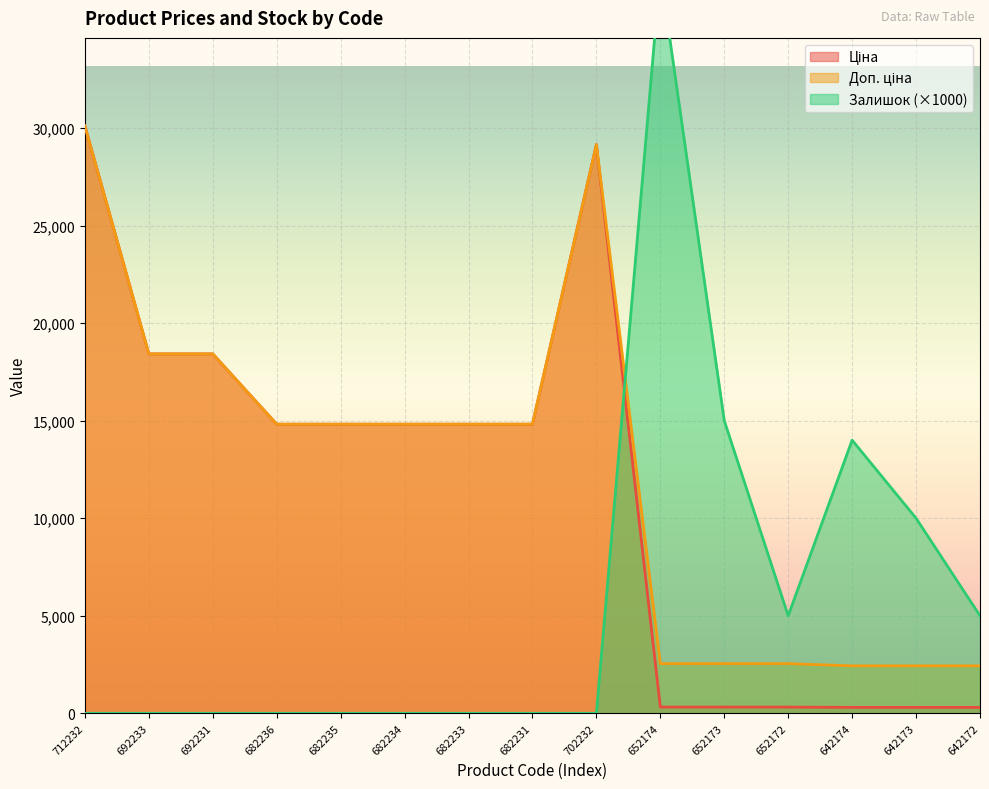

How many data points in Ціна are above 14817?

9